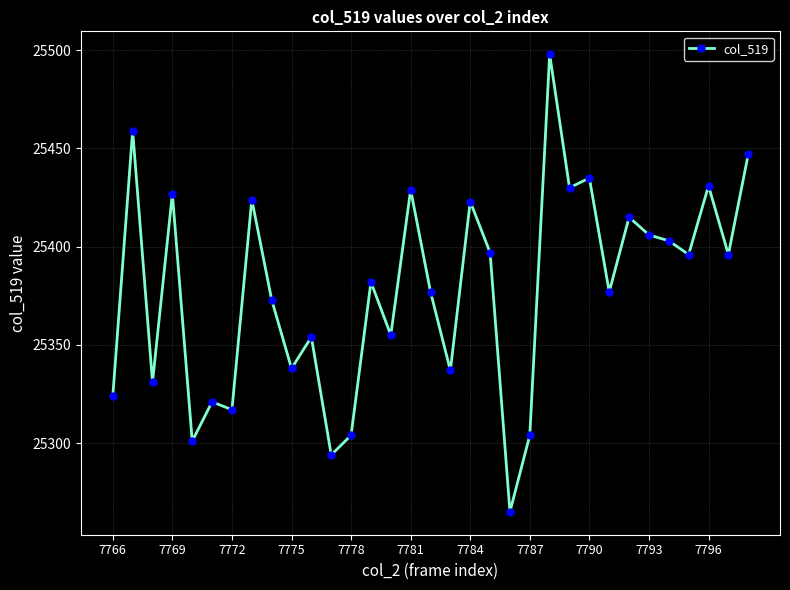

What is the value of the 25th point from the left?

25435